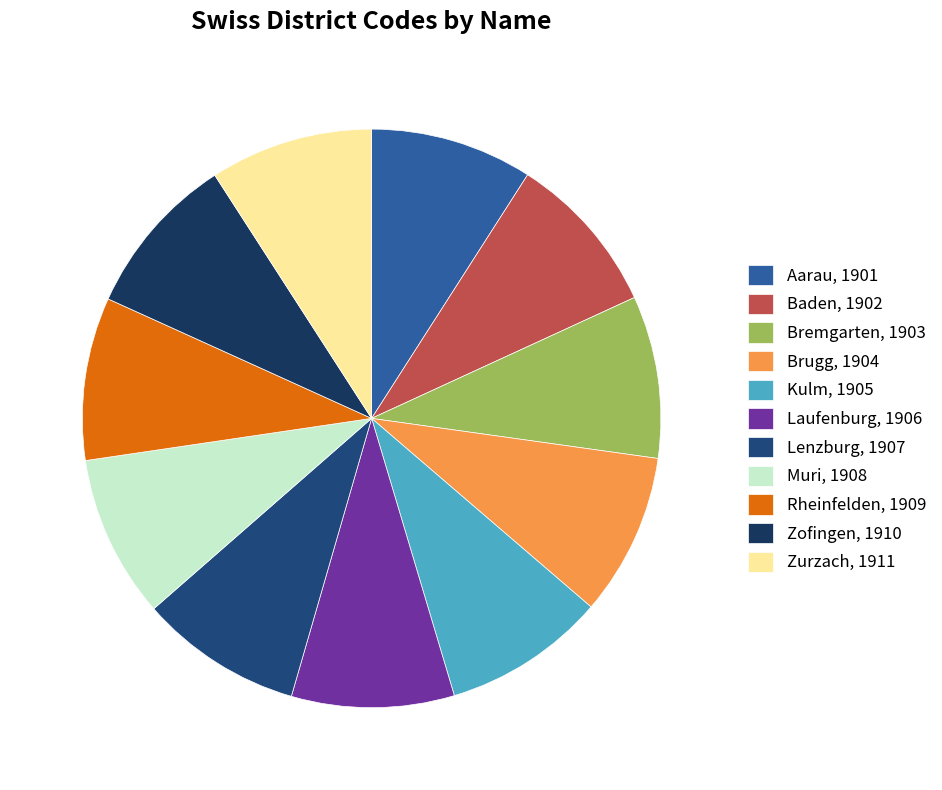

Which category has the smallest portion of the pie?

Aarau